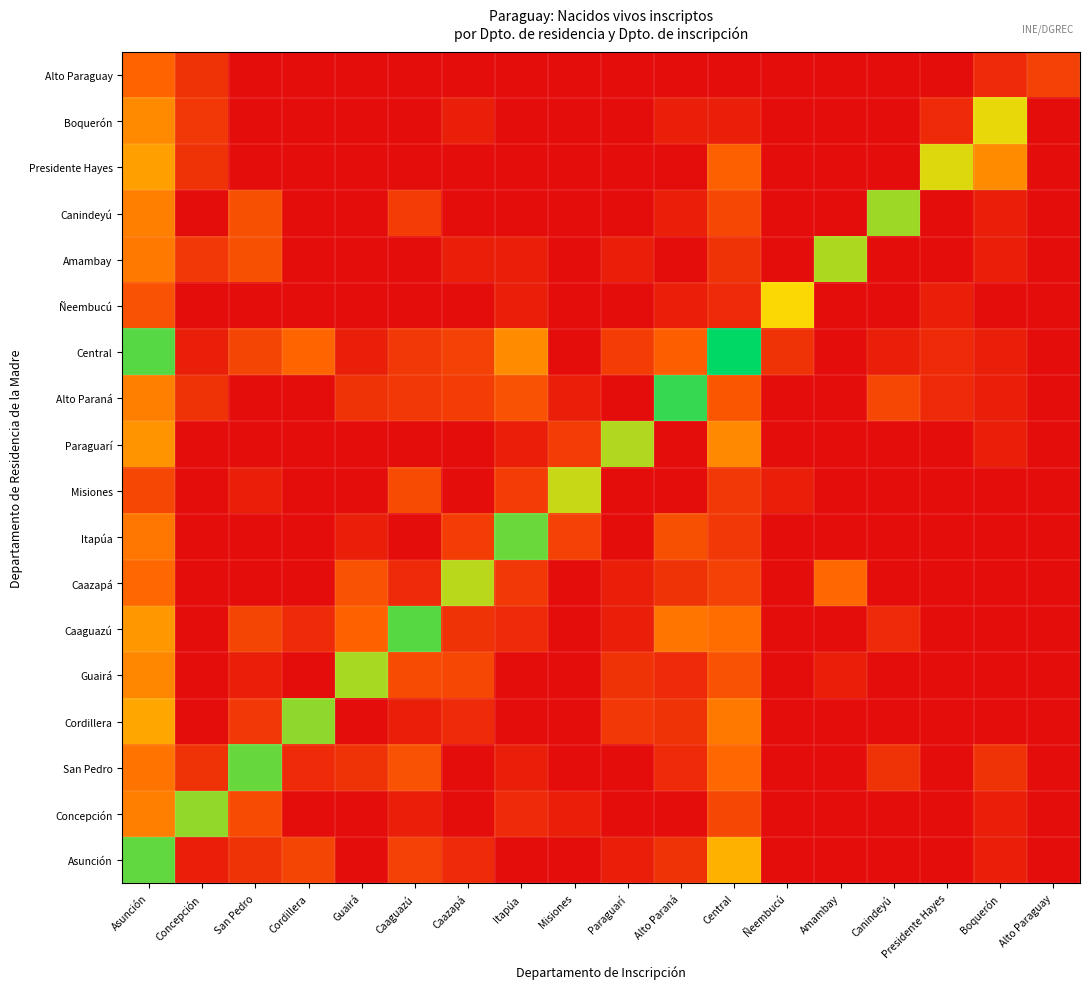

At which category does the chart reach its minimum across all series?

Guairá